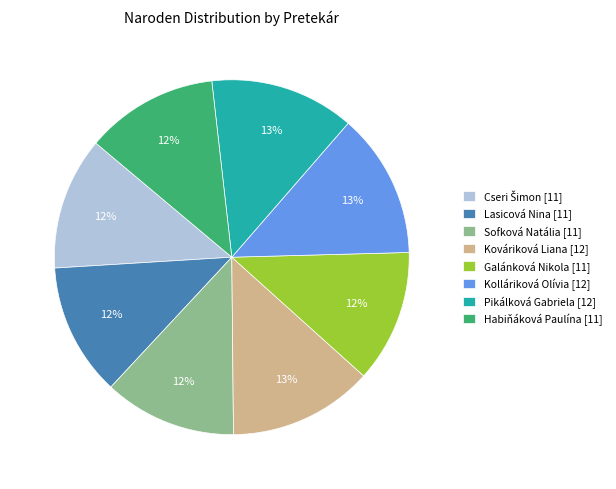

To the nearest percent, what is the difference between the largest and smallest slice percentages?

1%